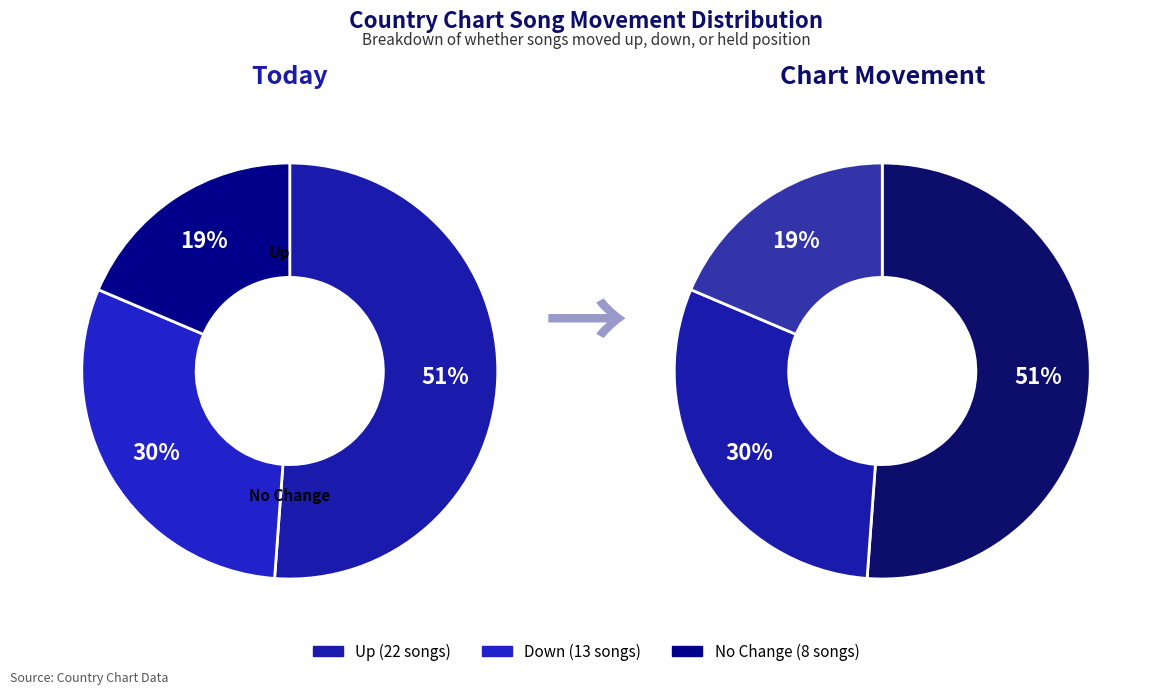

True or false: down accounts for 38% of the total.

False